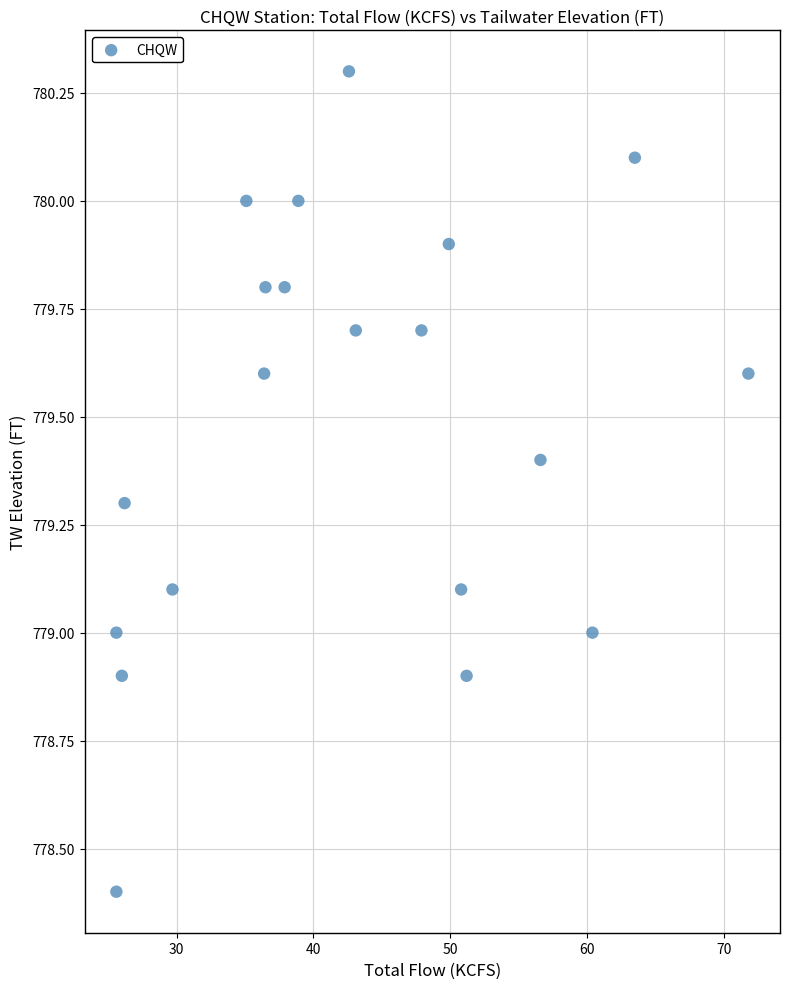

What is the range of Y values (max minus min)?

1.9